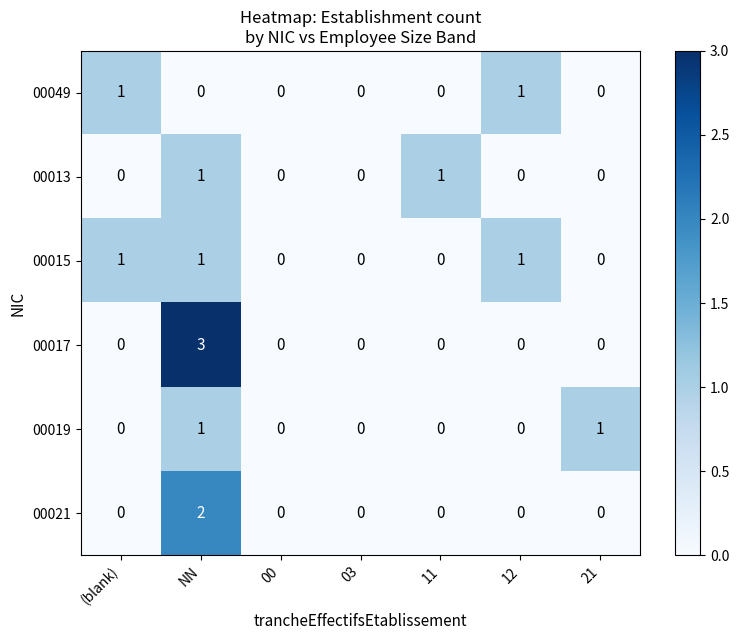

Is the value of 00049 at (blank) greater than the value of 00021 at 03?

Yes